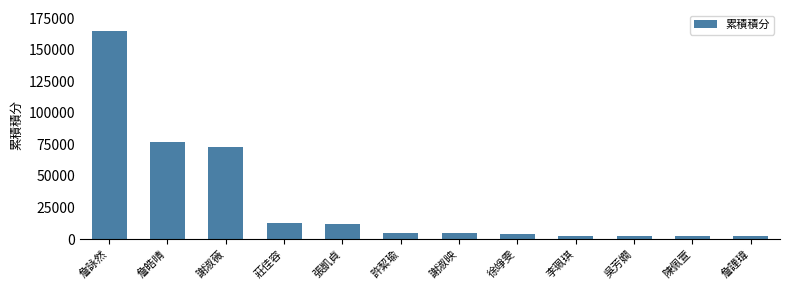

The value at 謝淑薇 is 28129. True or false?

False